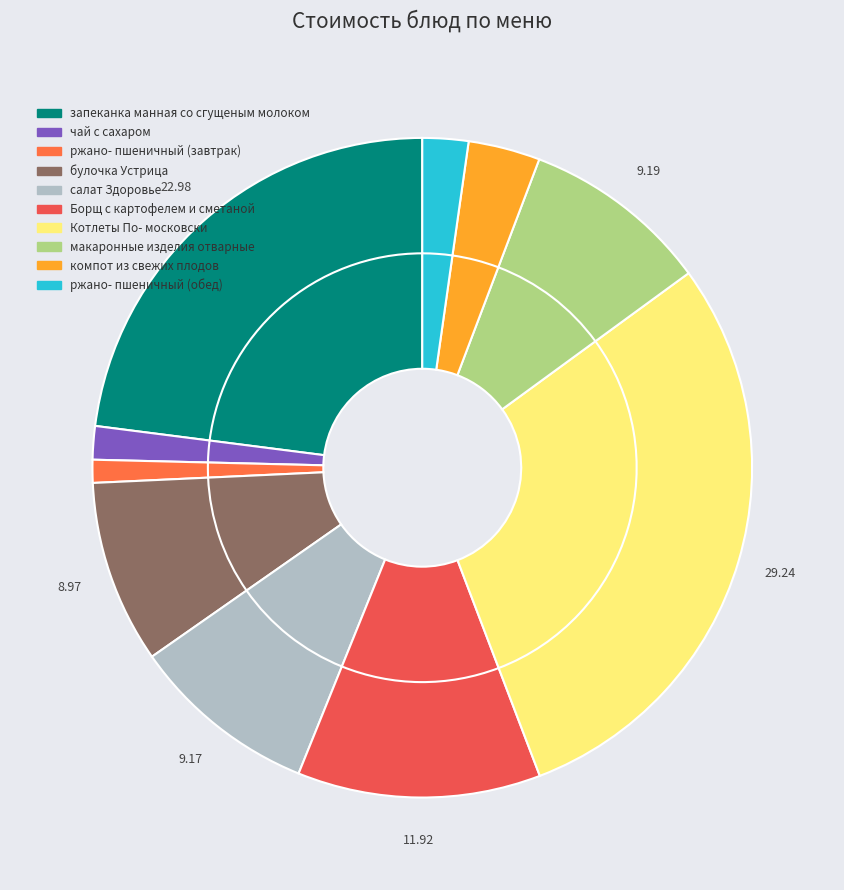

To the nearest percent, what portion does чай с сахаром represent?

2%